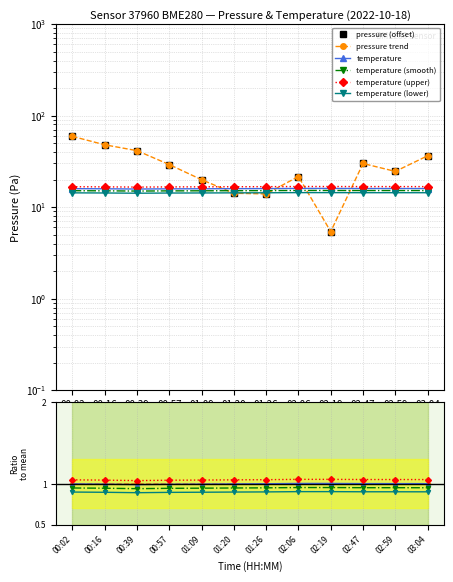

The value of pressure at 01:26 is 7.3. True or false?

False